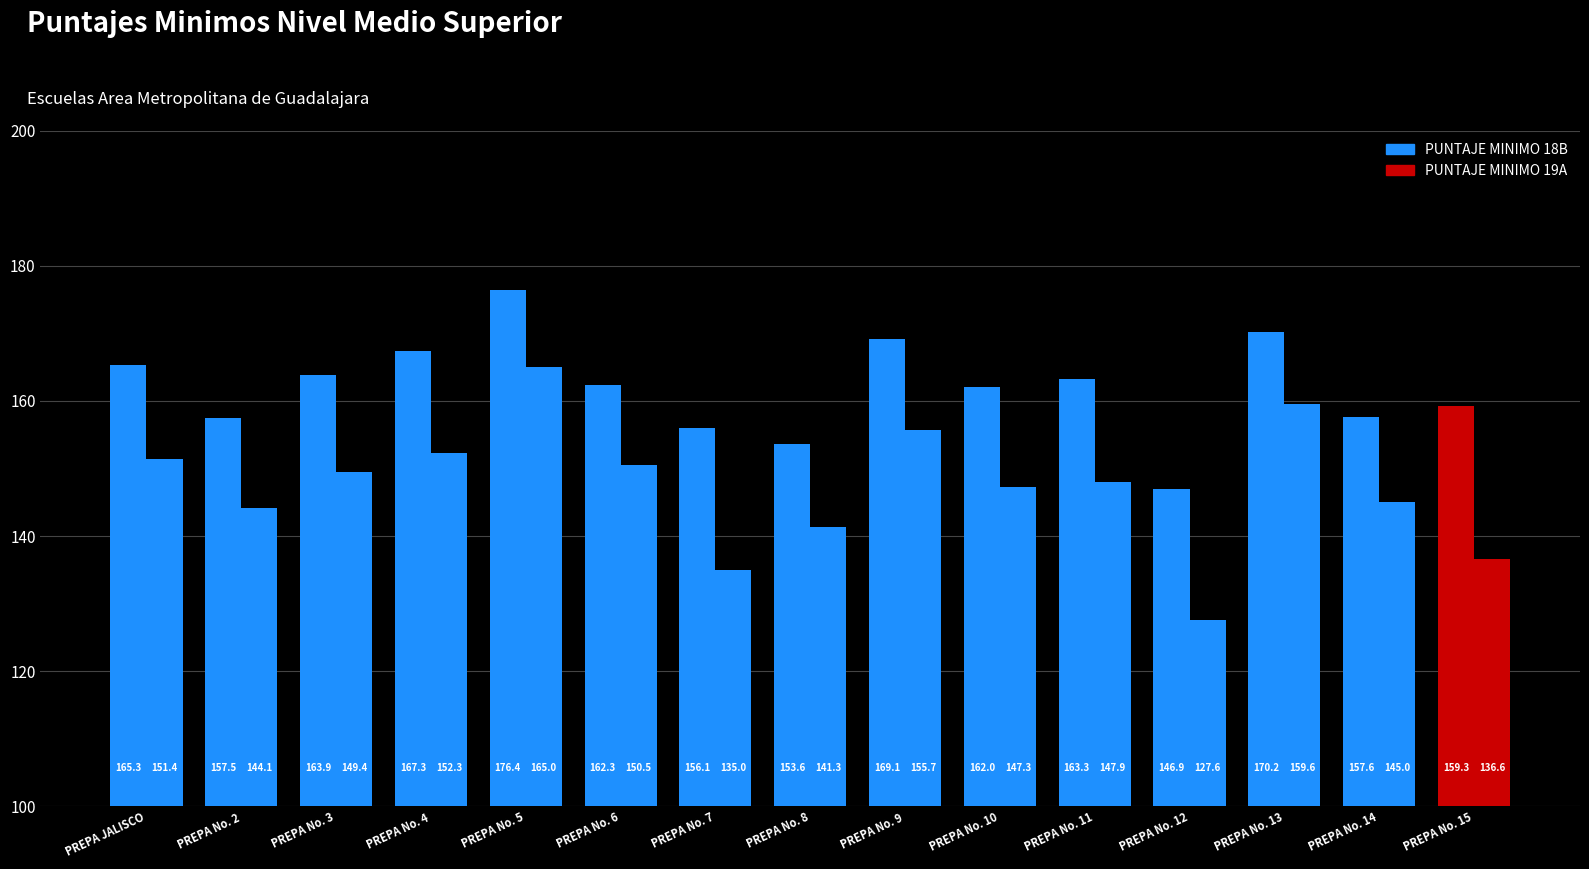

Which series has the largest range (max minus min)?

PUNTAJE MINIMO 19A